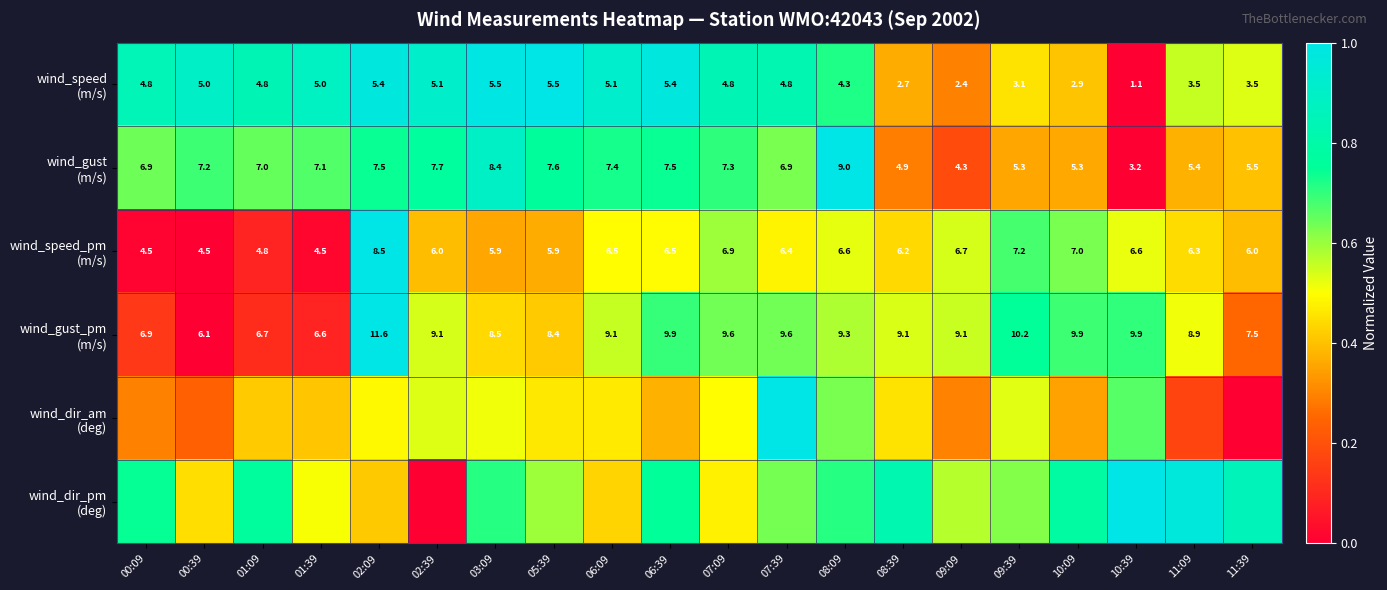

Which has a higher value, 05:39 or 01:39?

05:39